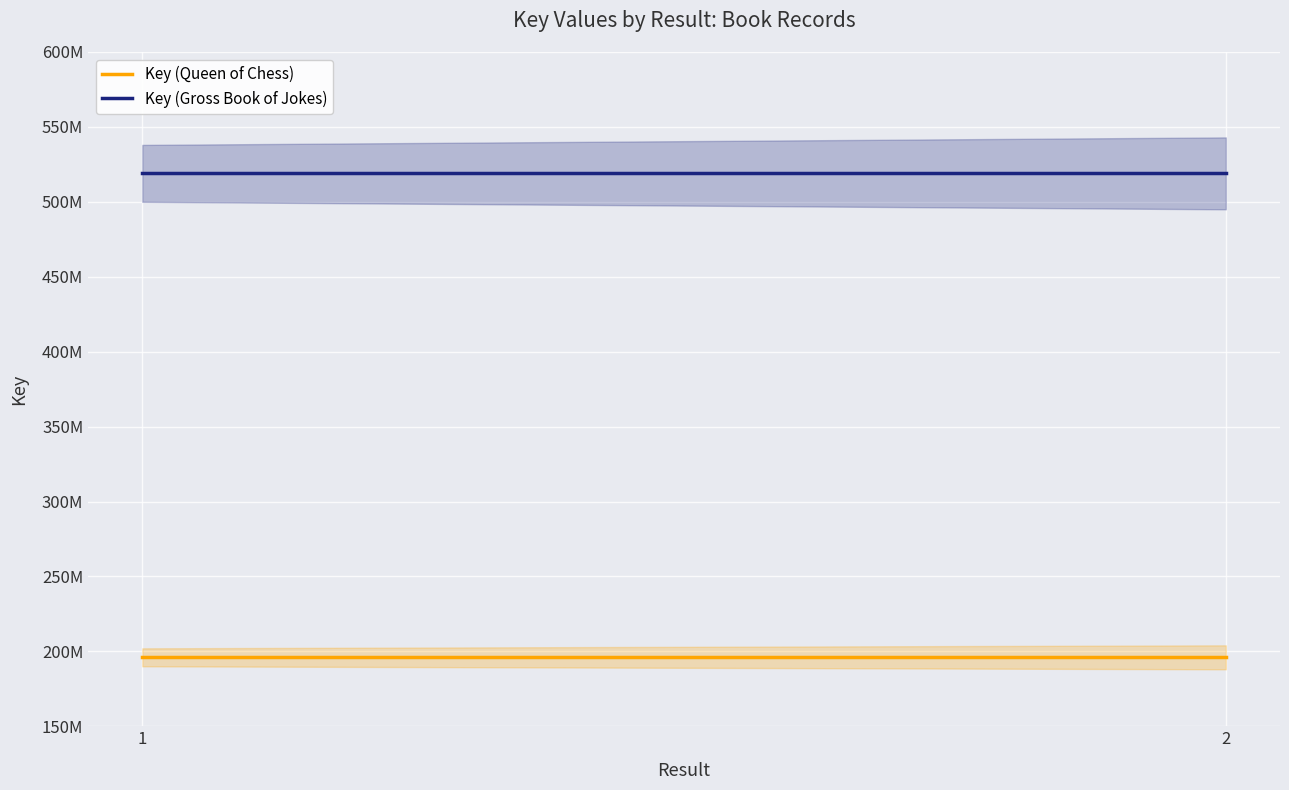

What is the value of the Key (Gross Book of Jokes) point at the 2nd from the left?

519302053